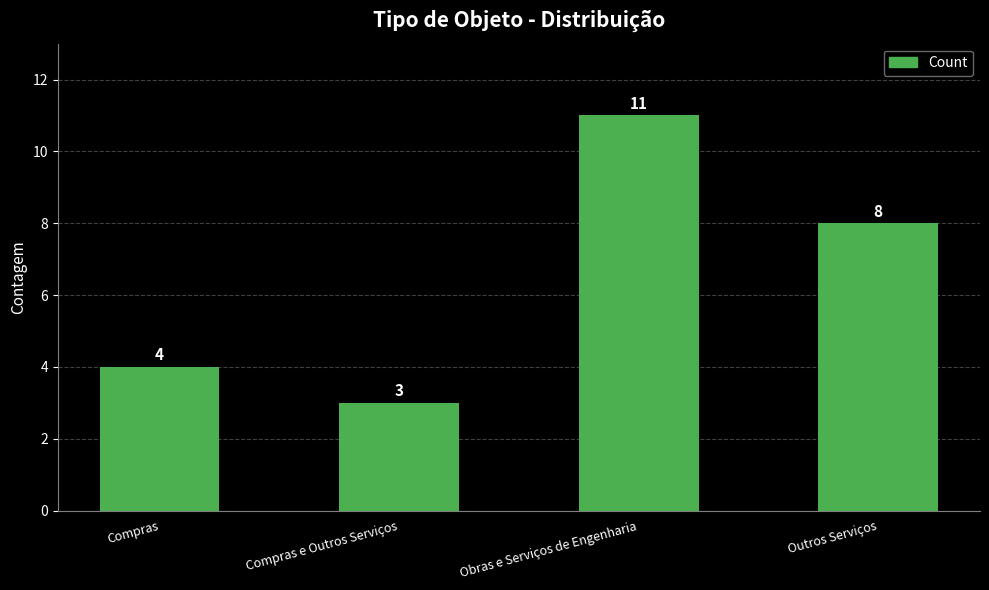

What is the greatest value displayed?

11